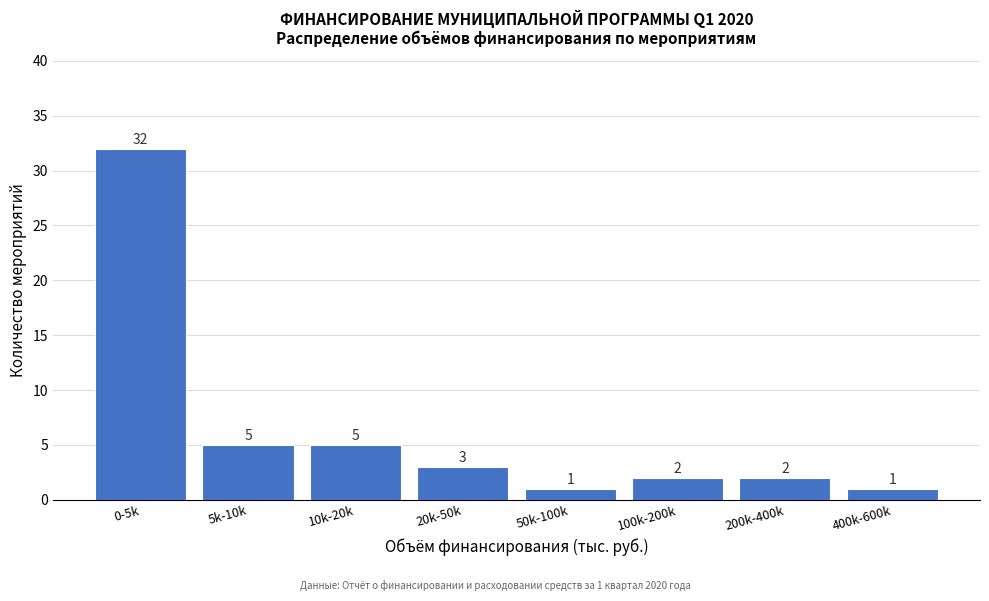

Reading left to right, list all the values displayed in this chart.

0-5k=32	5k-10k=5	10k-20k=5	20k-50k=3	50k-100k=1	100k-200k=2	200k-400k=2	400k-600k=1